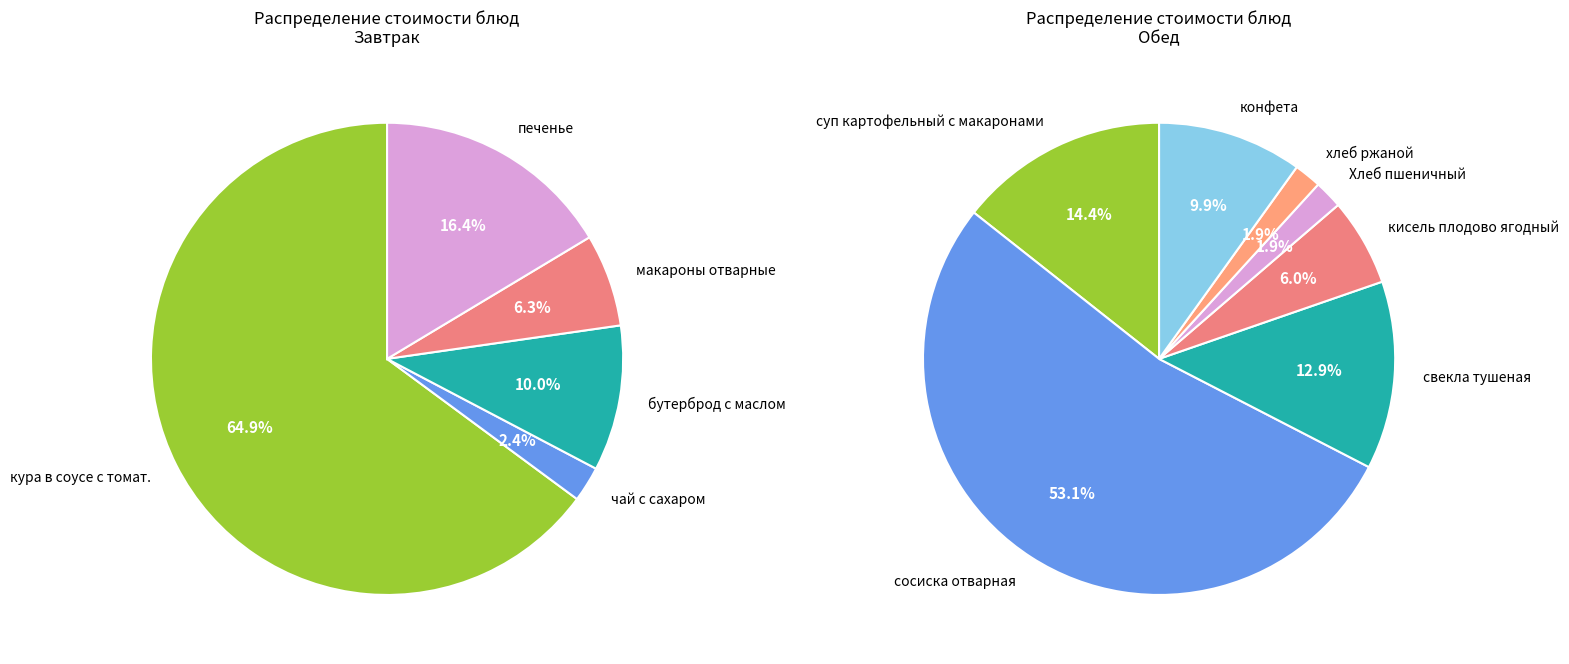

How many segments does this pie chart have?

5